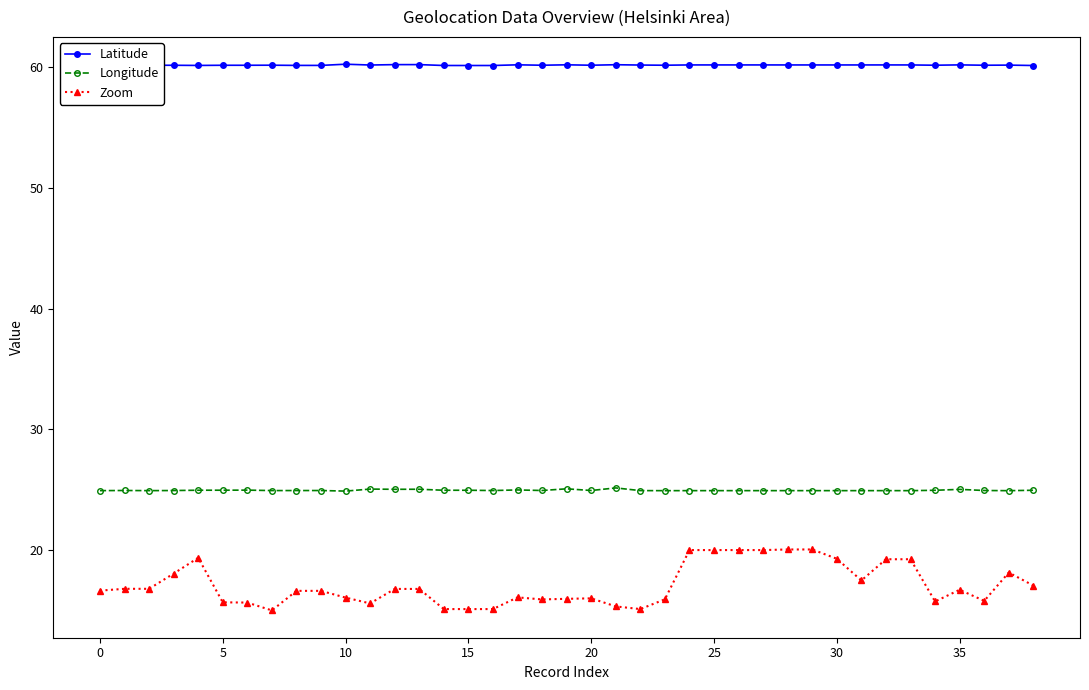

What is the value of the Zoom point at the 7th from the left?

15.7